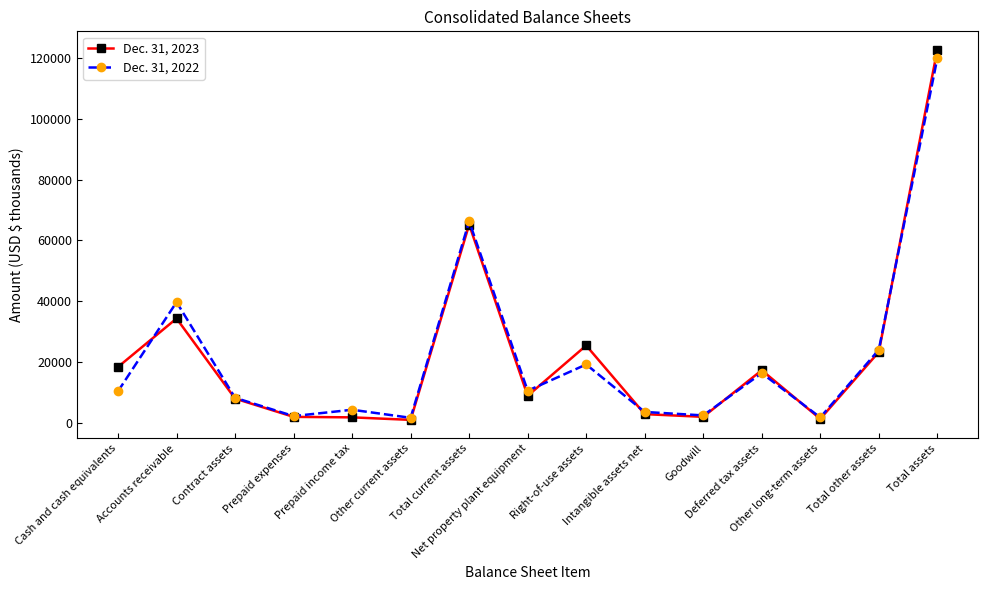

At which category is the sum across all series the highest?

Total assets